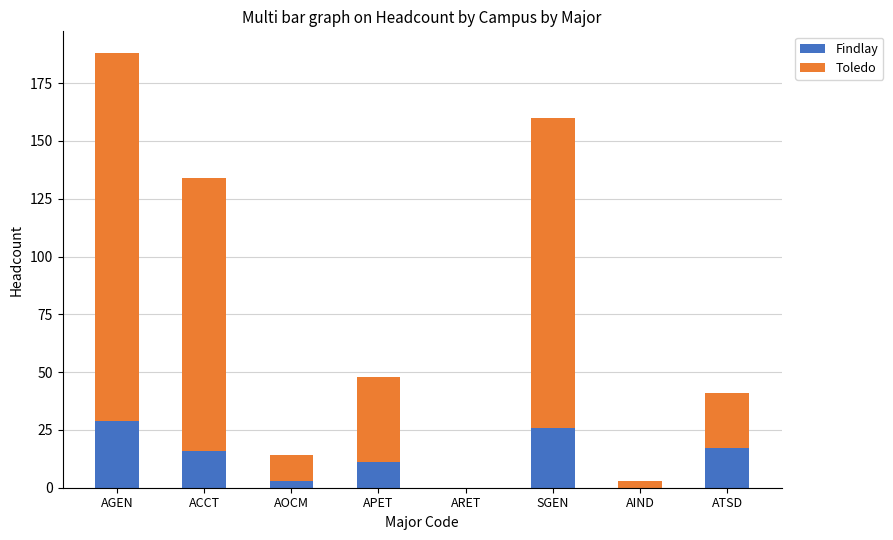

Reading left to right, what are the values for Findlay?

AGEN=29	ACCT=16	AOCM=3	APET=11	ARET=0	SGEN=26	AIND=0	ATSD=17